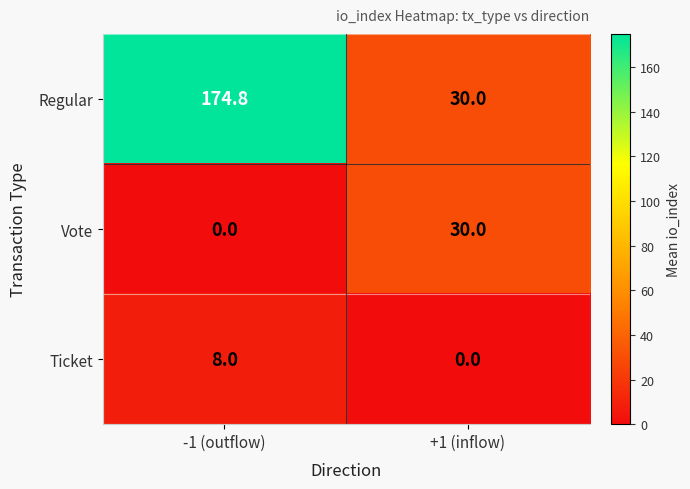

Reading left to right, transcribe all the data shown in this chart.

Regular: 174.8	30.0
Vote: 0.0	30.0
Ticket: 8.0	0.0